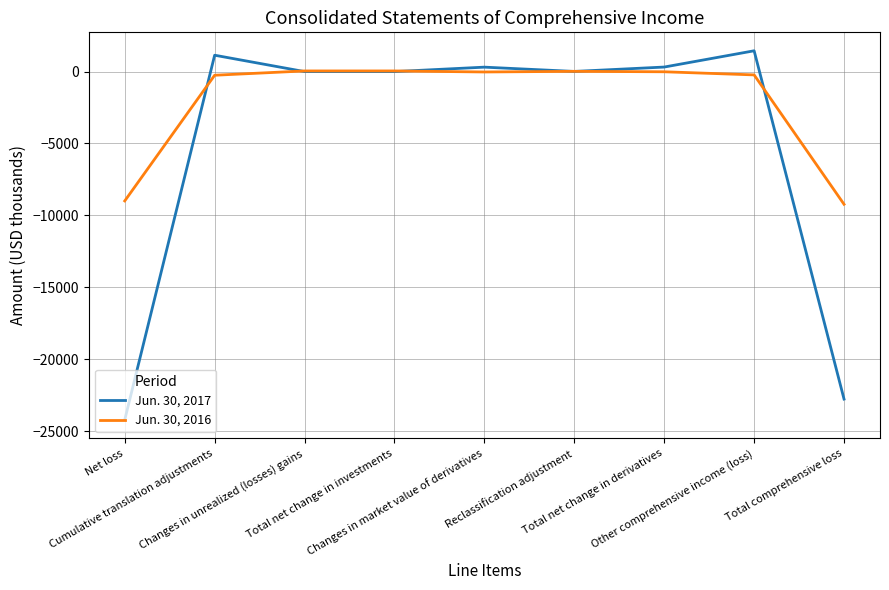

List the series in order of their overall mean, highest first.

Jun. 30, 2016, Jun. 30, 2017